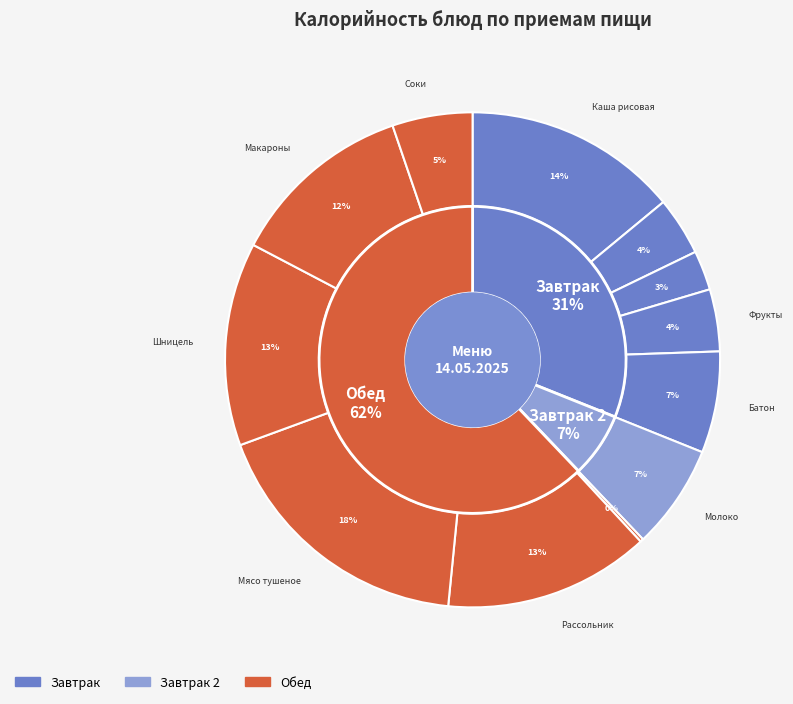

To the nearest percent, what is the difference between the largest and smallest slice percentages?

18%